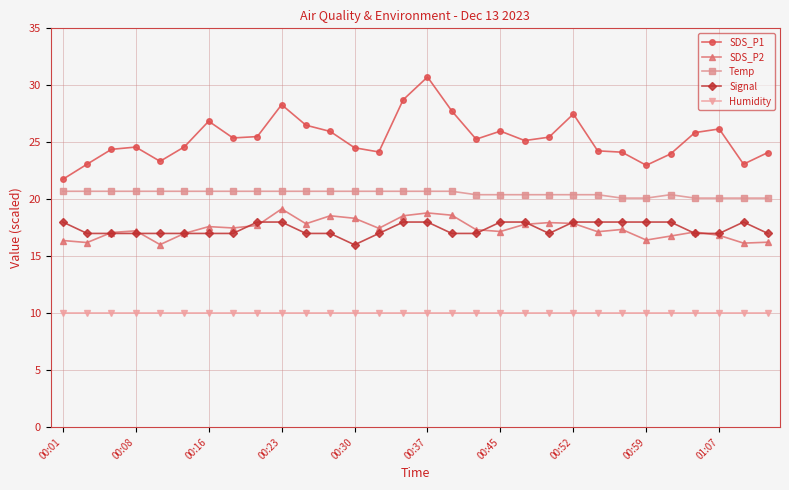

At how many categories does at least one series exceed 14?

30